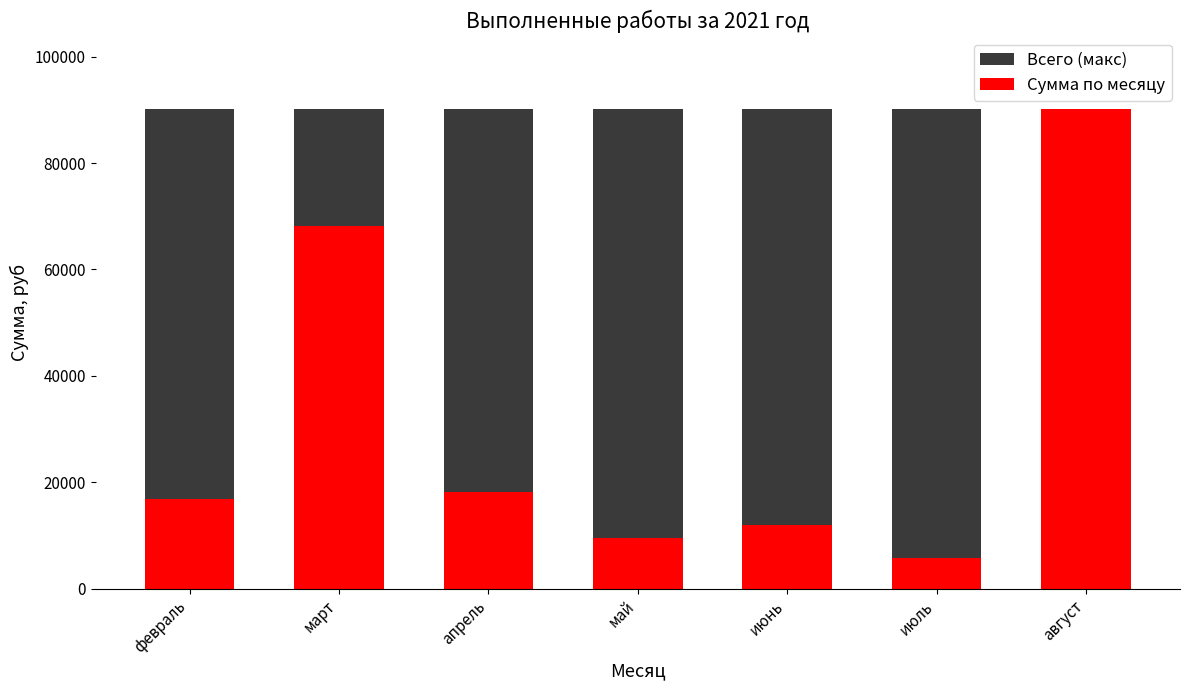

What is the label of the 4th bar from the right?

май